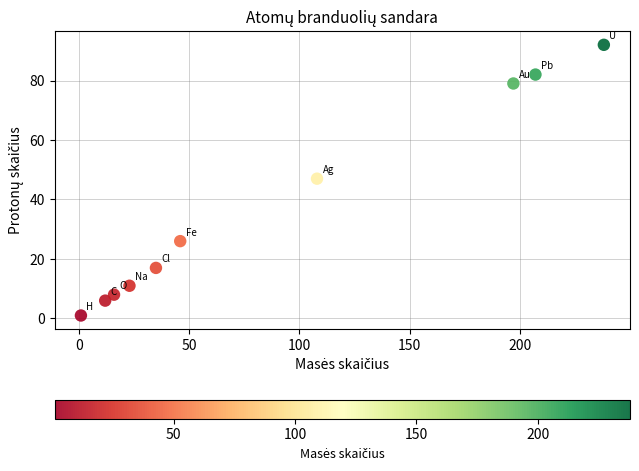

What is the range of Y values (max minus min)?

91